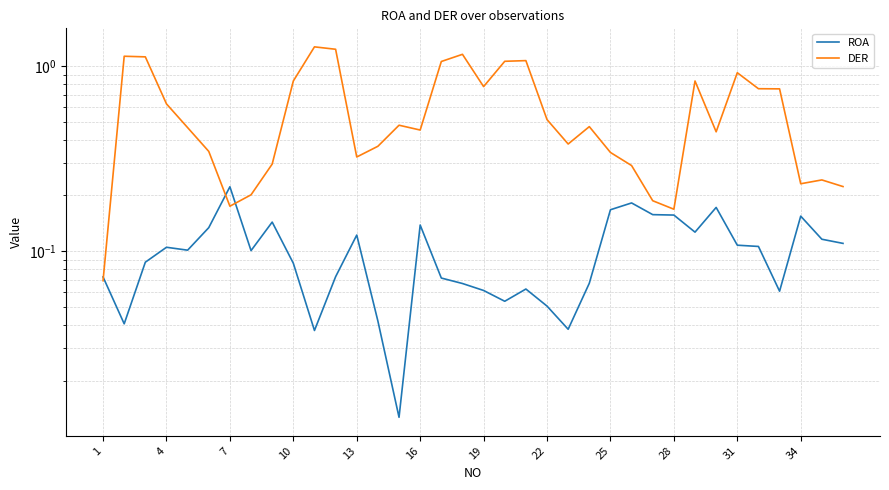

What is the sum of all DER values?

21.3